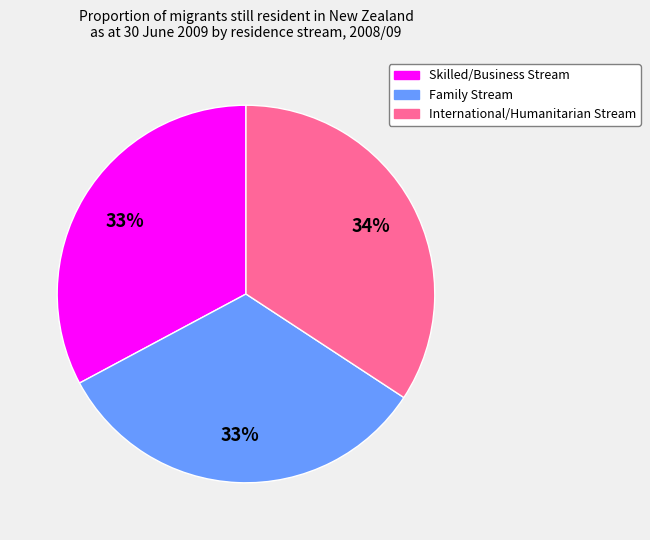

To the nearest percent, what portion does Family Stream represent?

33%